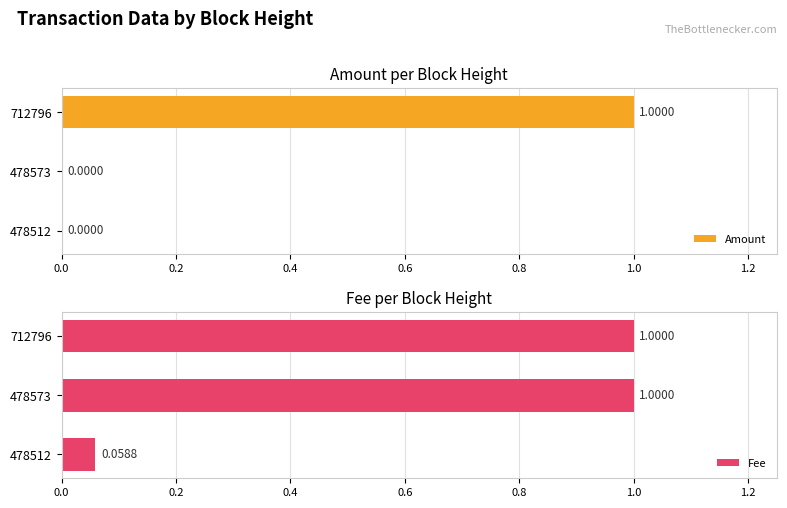

Which series has the largest range (max minus min)?

Amount